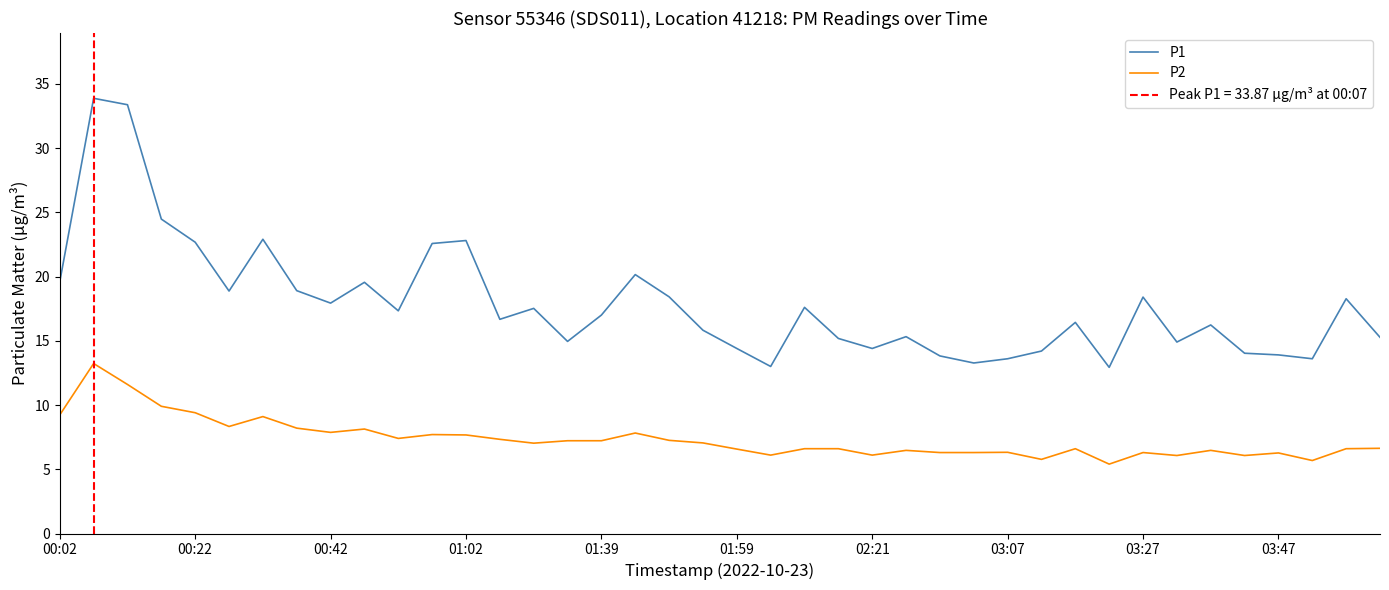

What is the value of the P1 point at the 8th from the left?

18.9